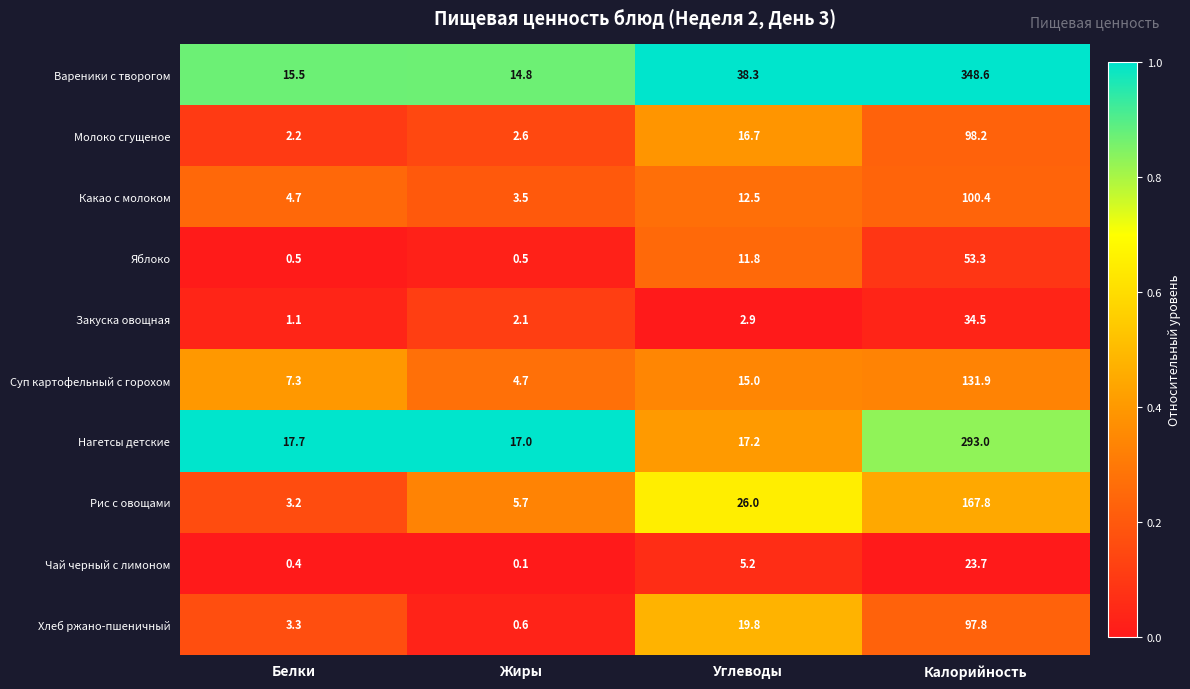

The Чай черный с лимоном series shows 23.7 at Калорийность. True or false?

True